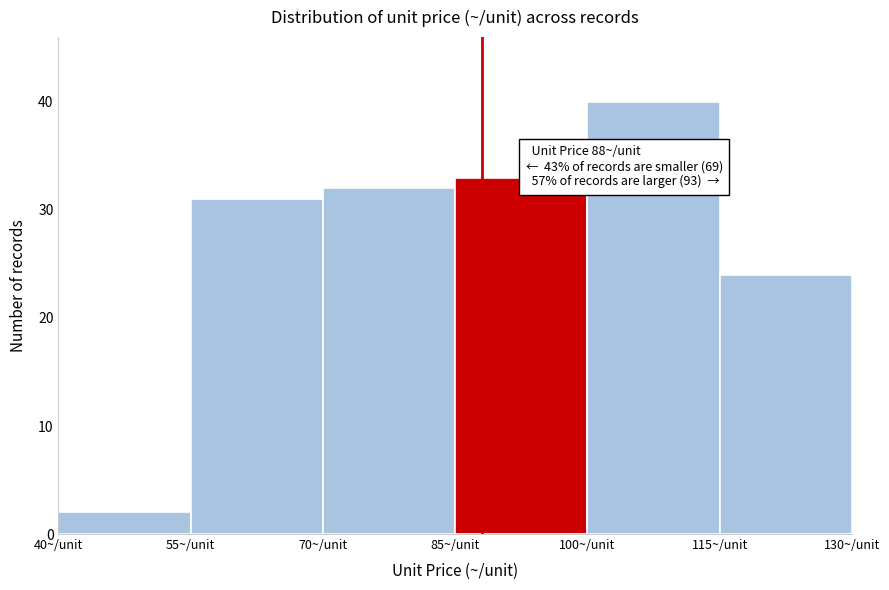

Which range on the x-axis has the tallest bar?

100 to 115